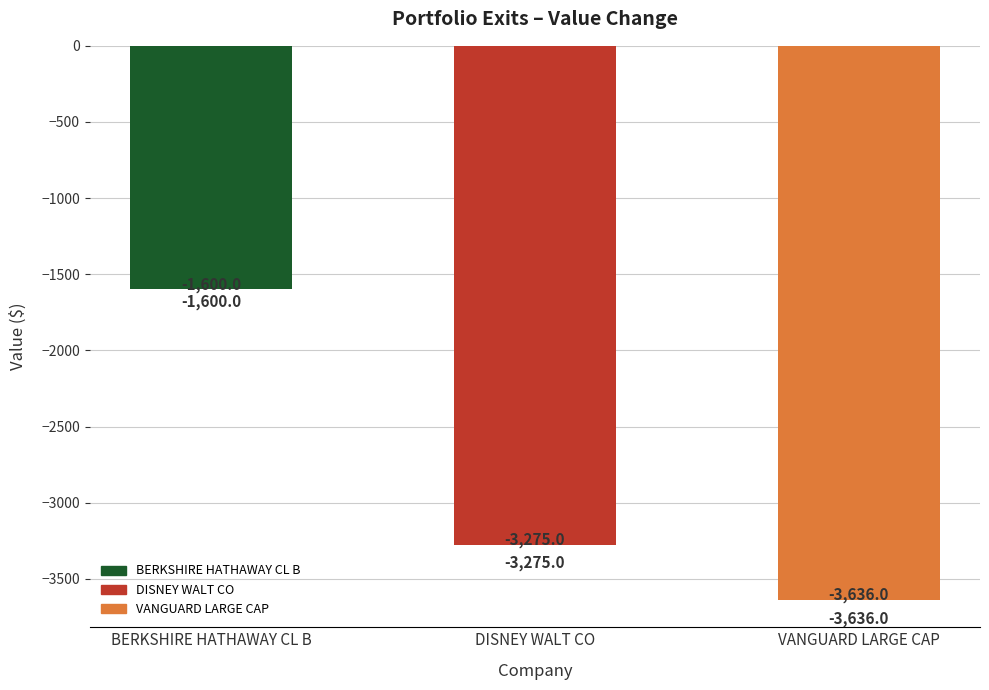

How many data points are above -3275?

1